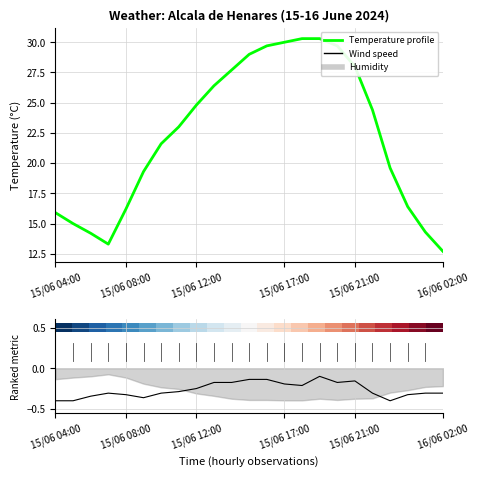

Which series has the largest total across all categories?

Temperature (°C)